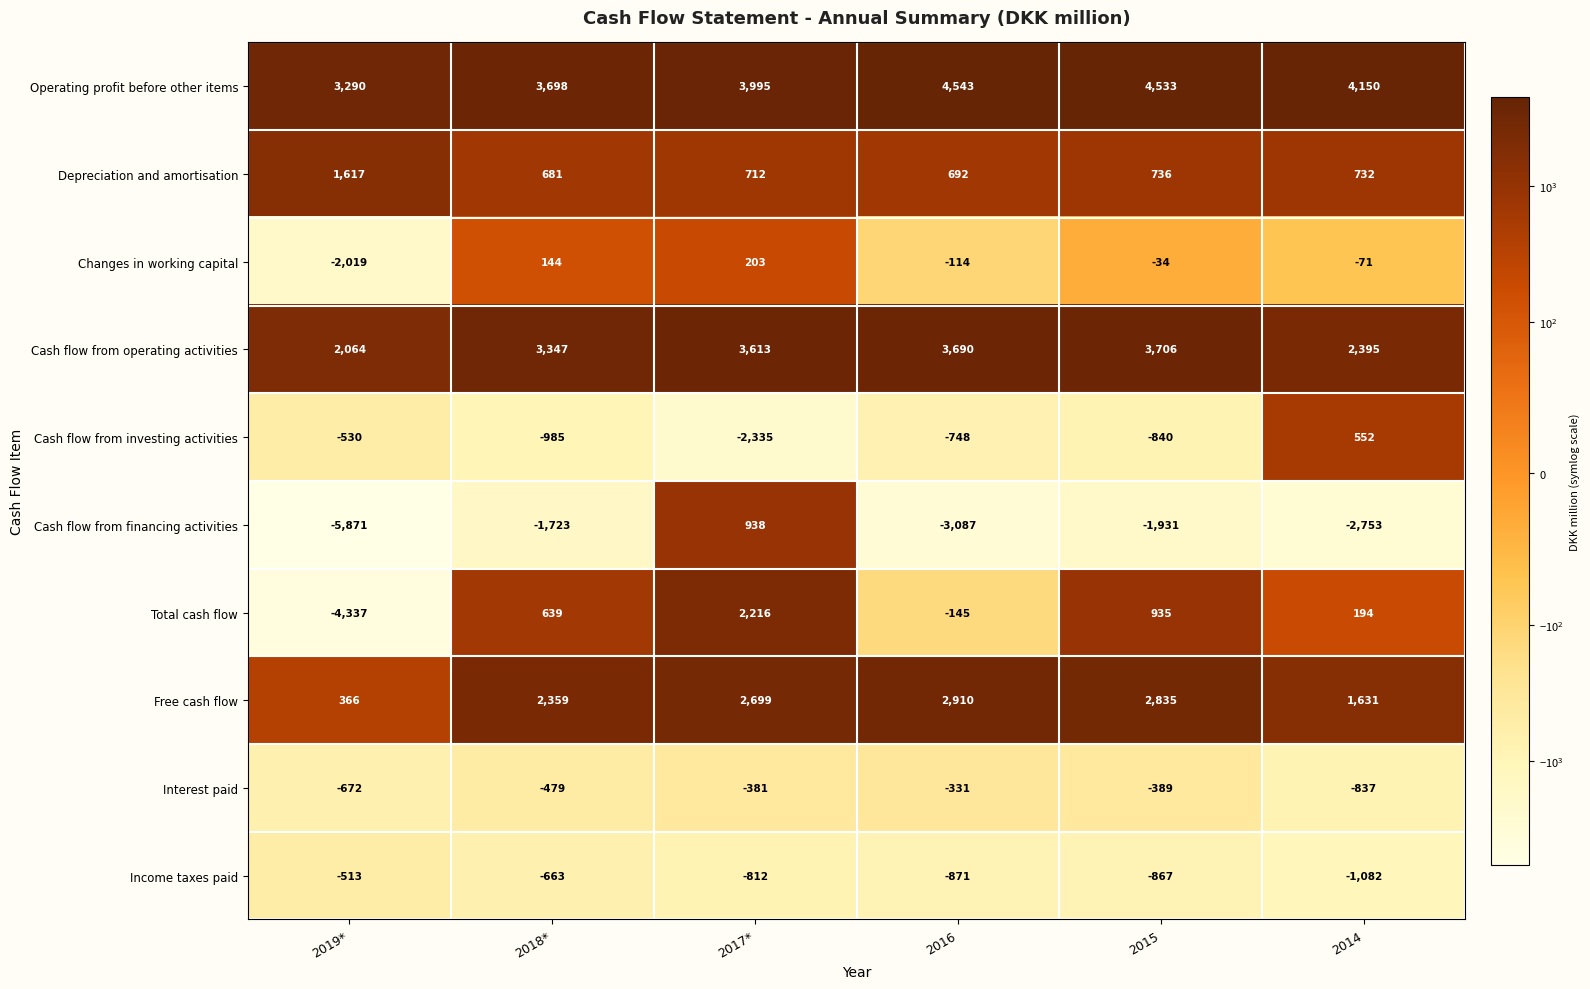

True or false: Operating profit before other items has a value of 6776 at 2014.

False